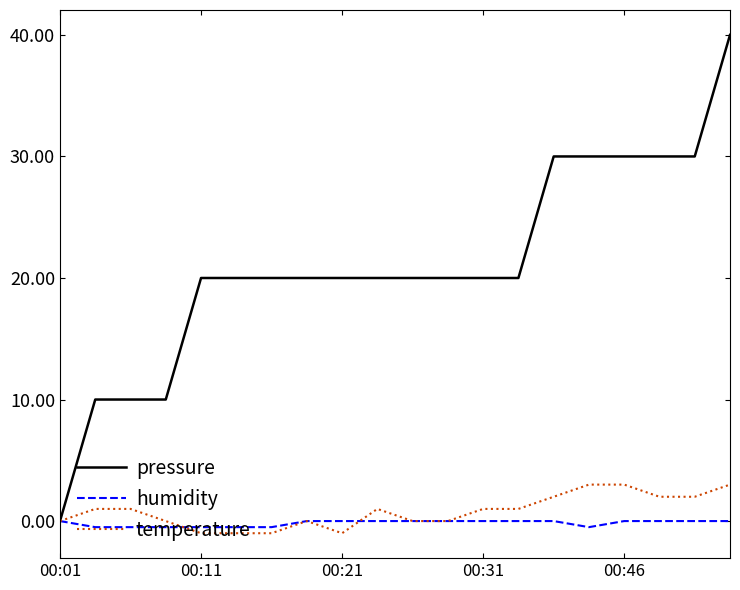

What is the maximum value shown in the chart?

40.0